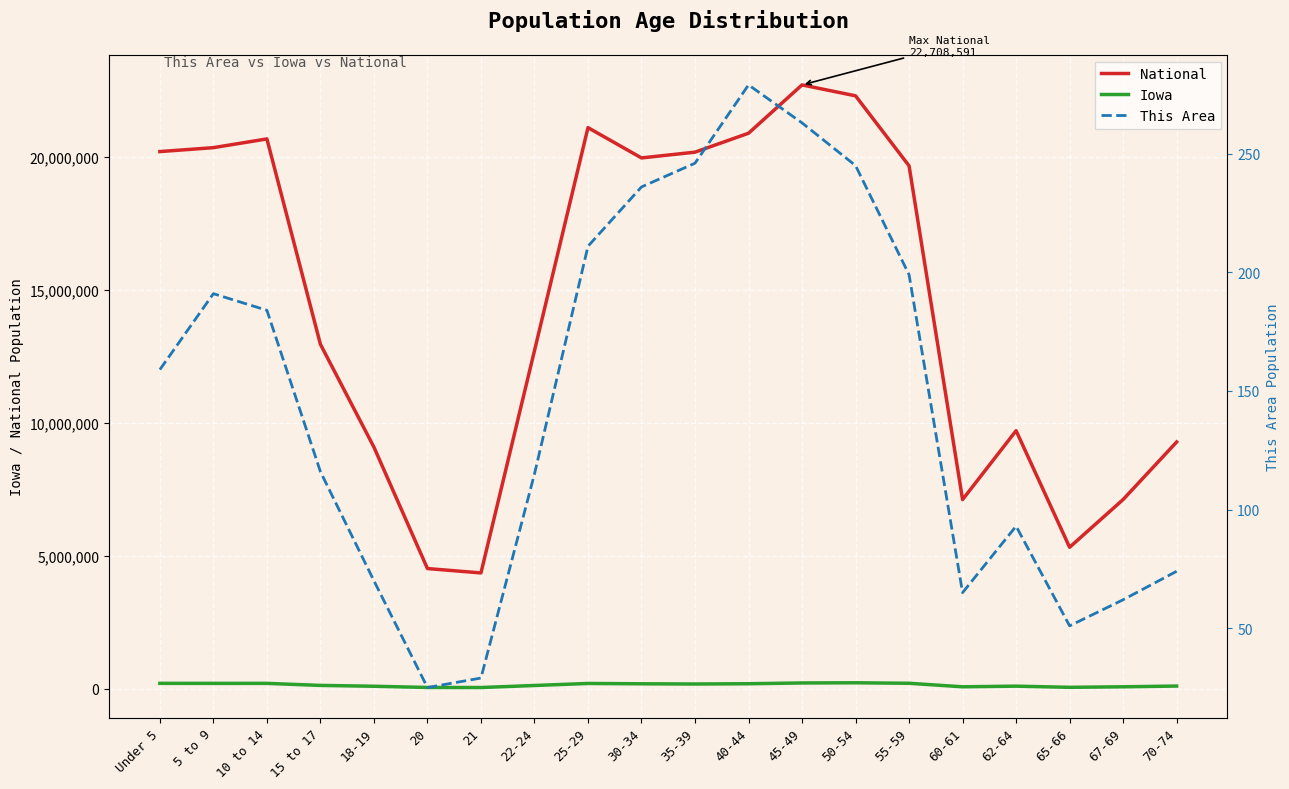

At how many categories does at least one series exceed 4697199?

18